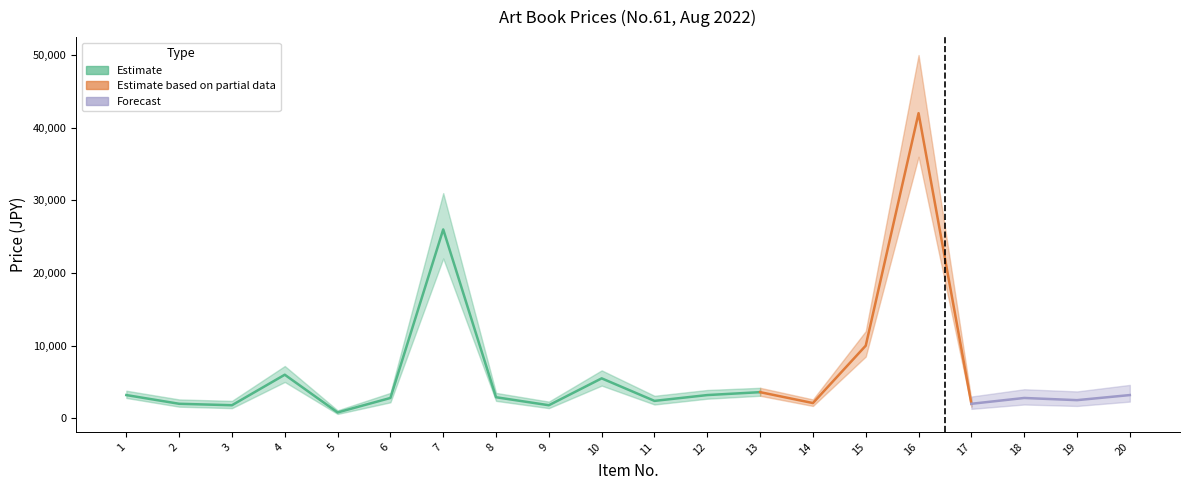

True or false: price_forecast and price_lower cross at least once.

False